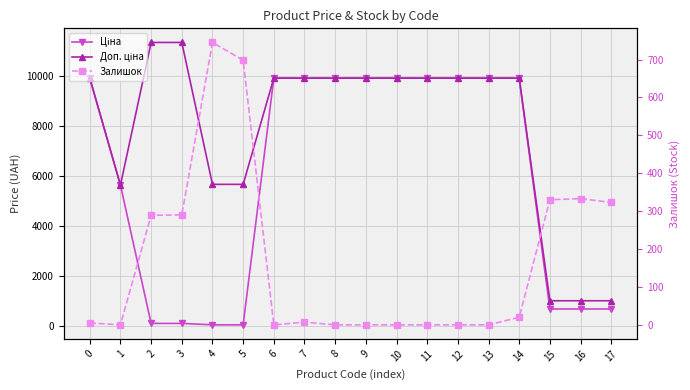

Is this an area chart (filled region under the line)?

No